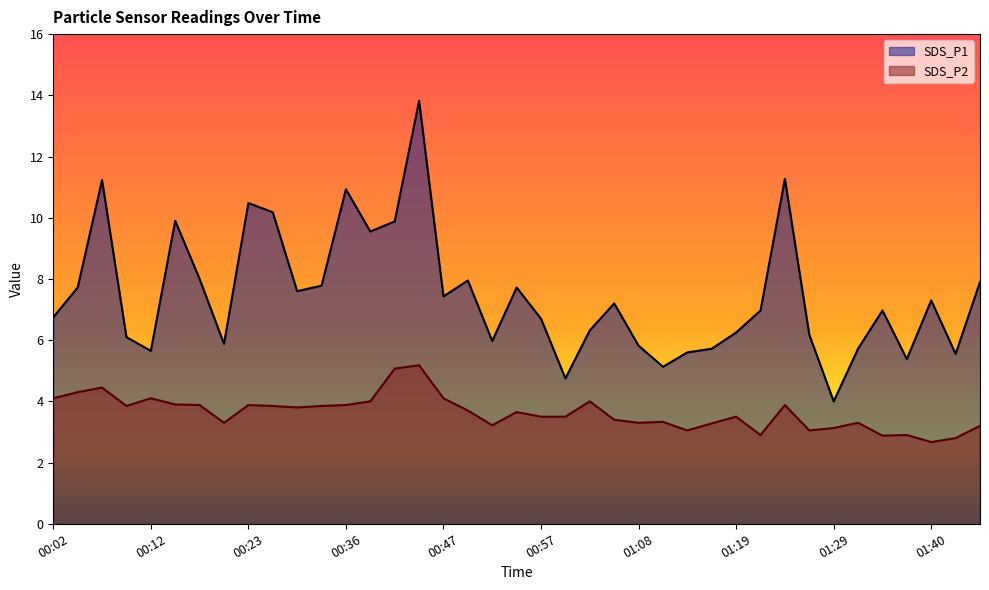

Reading left to right, extract all data points from this chart.

SDS_P1: 6.8	7.7	11.2	6.1	5.7	9.9	8.0	5.9	10.5	10.2	7.6	7.8	10.9	9.6	9.9	13.8	7.4	8.0	6.0	7.7	6.7	4.8	6.3	7.2	5.8	5.1	5.6	5.7	6.2	7.0	11.3	6.2	4.0	5.7	7.0	5.4	7.3	5.5	7.9
SDS_P2: 4.1	4.3	4.5	3.9	4.1	3.9	3.9	3.3	3.9	3.9	3.8	3.9	3.9	4.0	5.1	5.2	4.1	3.7	3.2	3.6	3.5	3.5	4.0	3.4	3.3	3.3	3.0	3.3	3.5	2.9	3.9	3.0	3.1	3.3	2.9	2.9	2.7	2.8	3.2